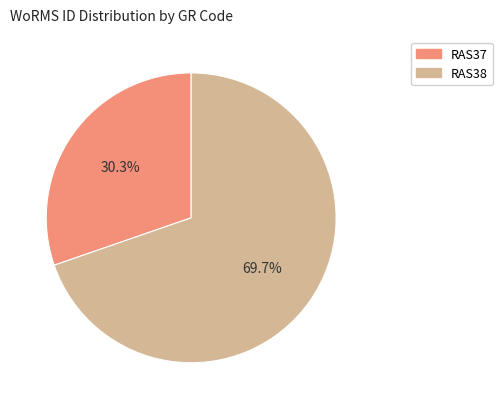

To the nearest percent, what is the difference between the RAS37 and RAS38 slice percentages?

39%